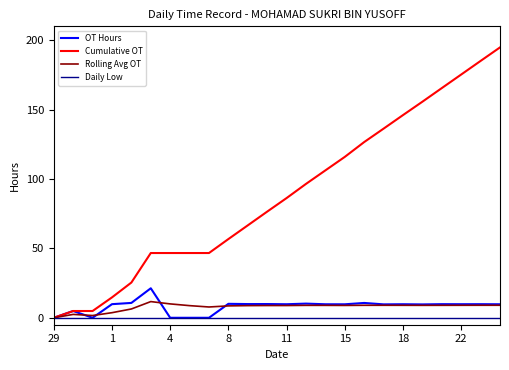

Which series has the widest spread of values?

Cumulative OT